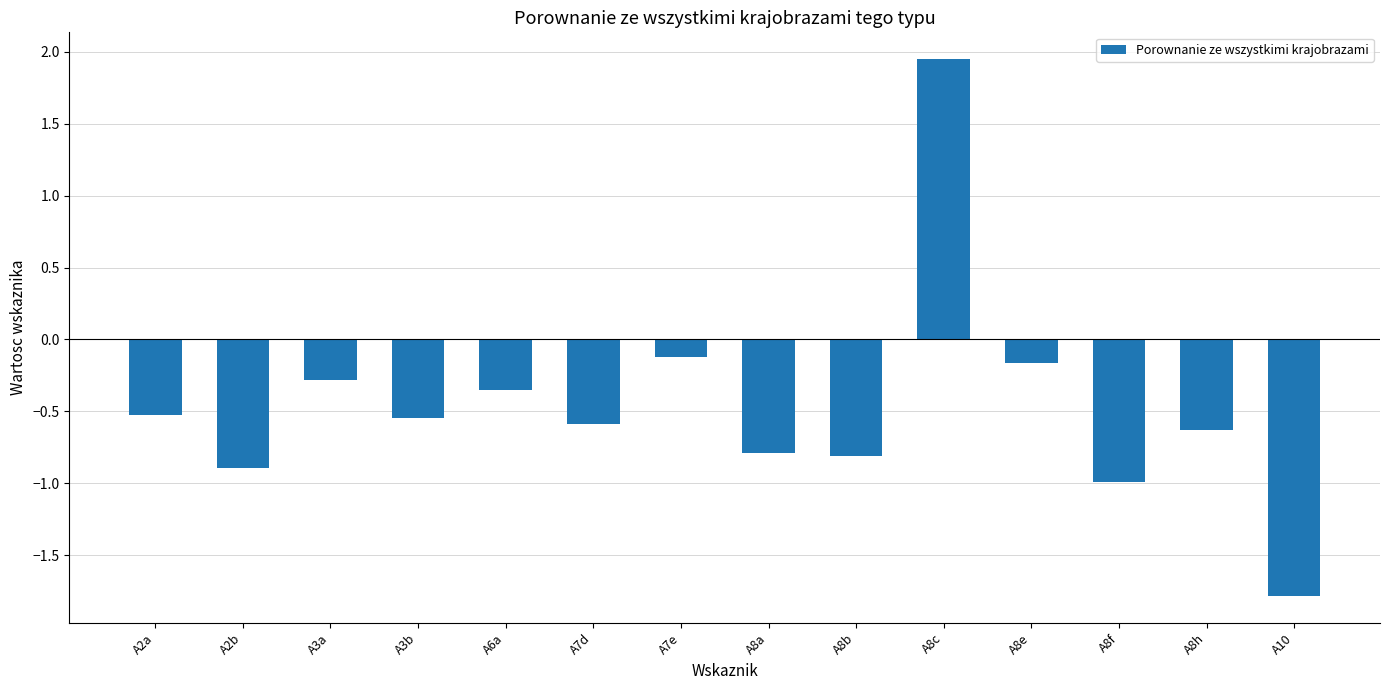

How many data points does each series have?

14